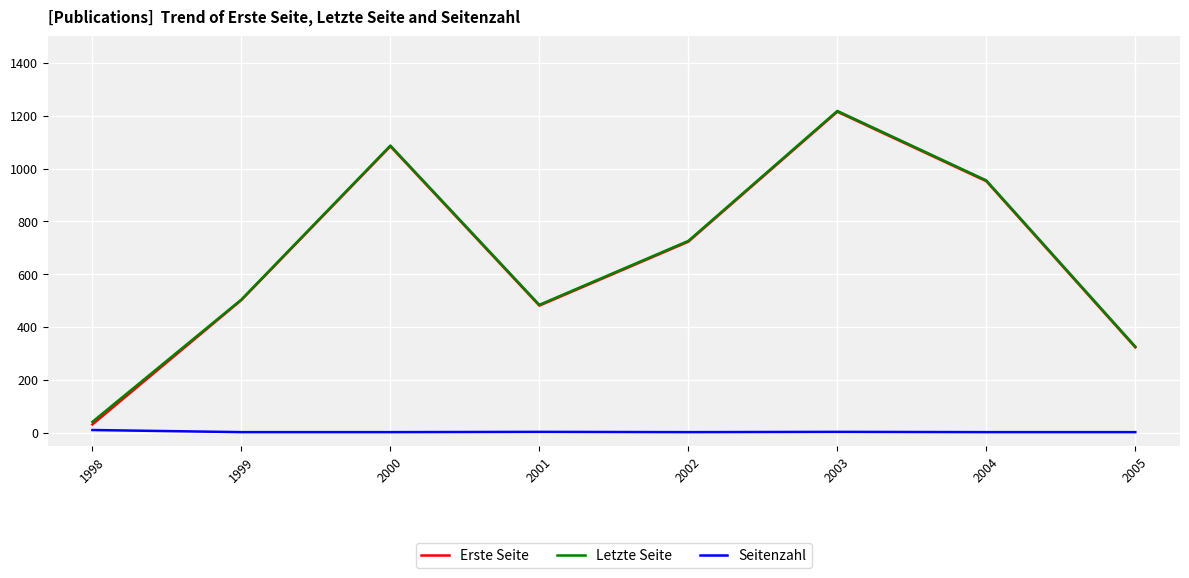

At which label is Letzte Seite closest to 629?

2002